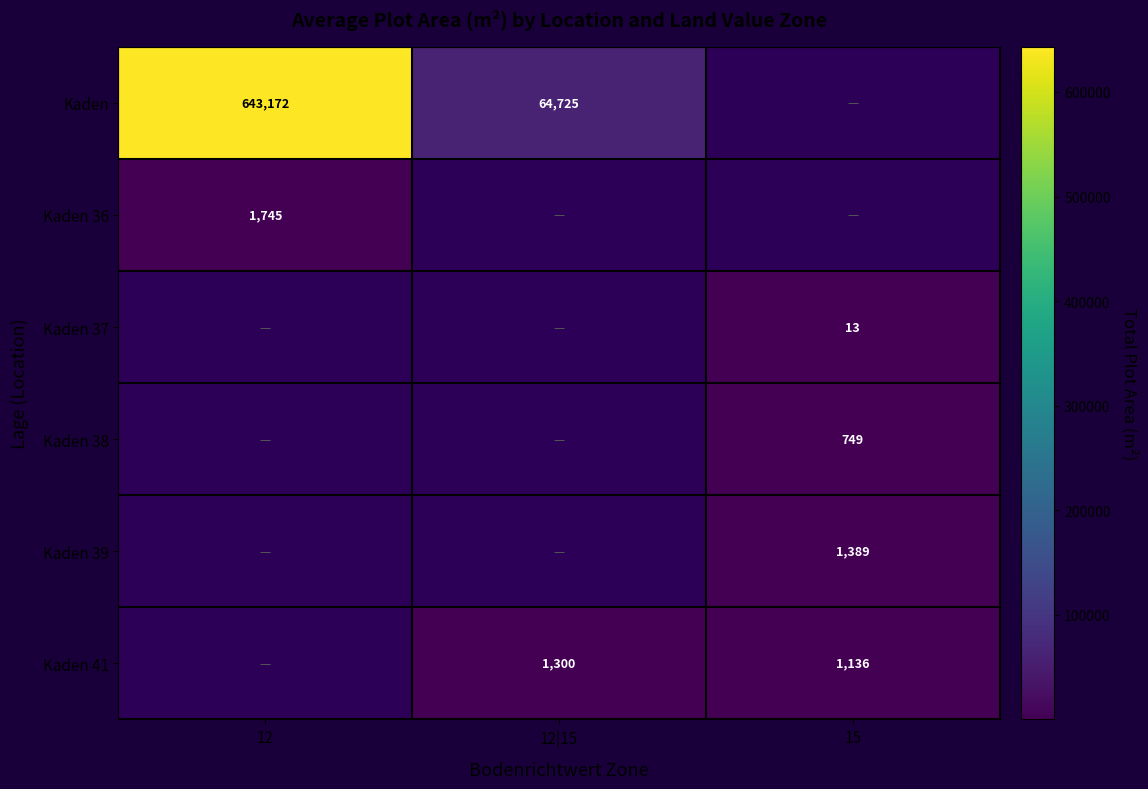

The Kaden series shows 20313.8 at 12|15. True or false?

False